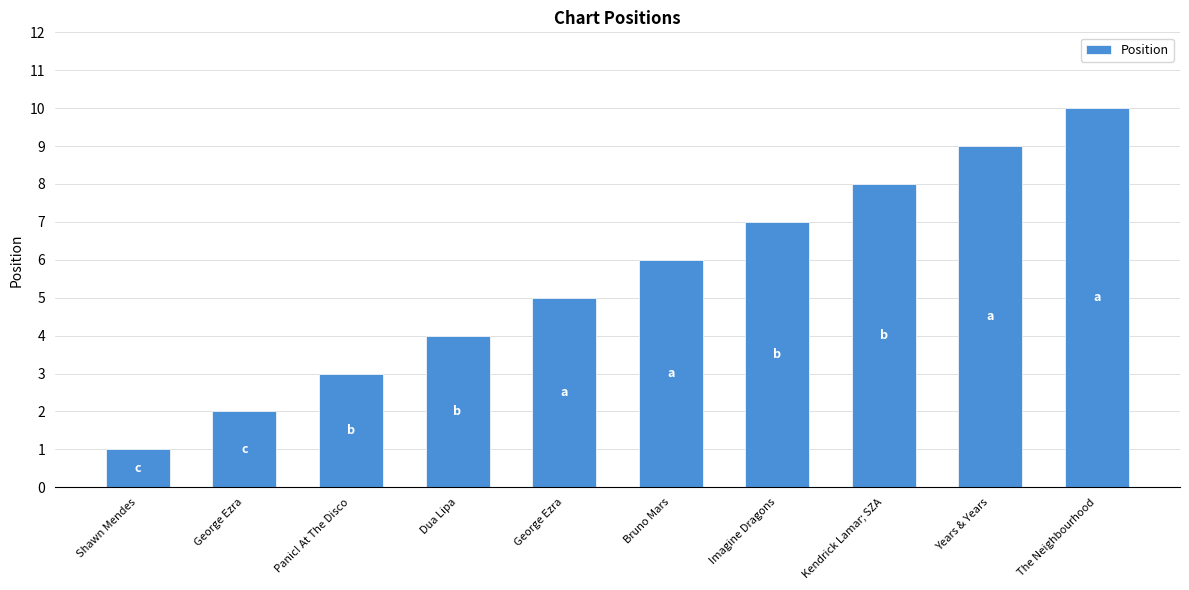

What is the difference between the values at Years & Years and Shawn Mendes?

8